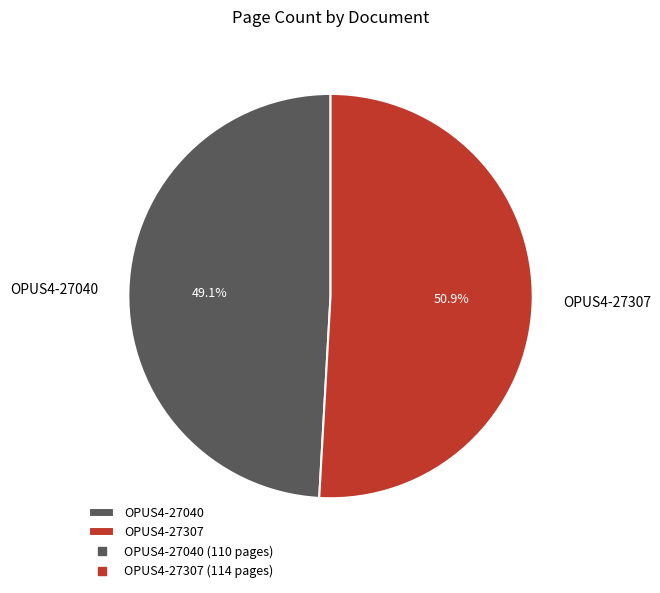

Is OPUS4-27040 the majority of the pie?

No